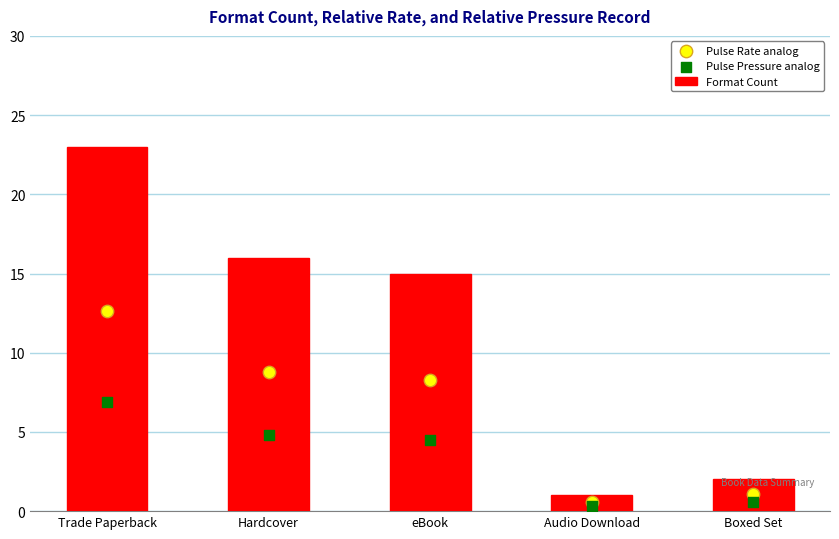

What is the total value across all series at Trade Paperback?

42.5